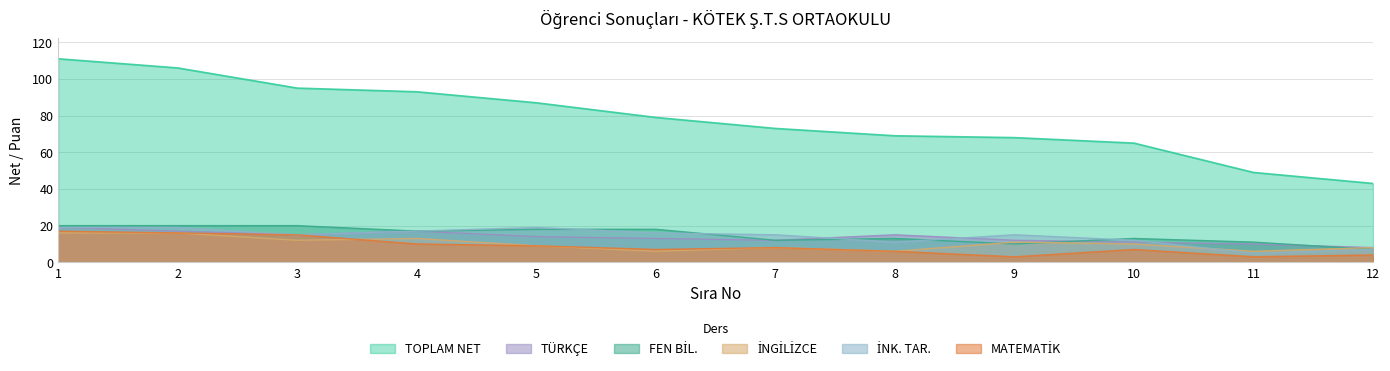

What is the spread (max minus min) of values at 2?

90